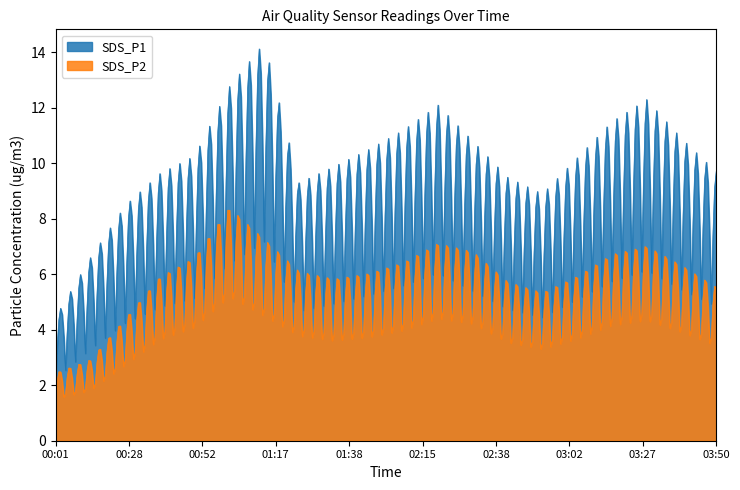

What is the sum of all SDS_P2 values?

2009.8